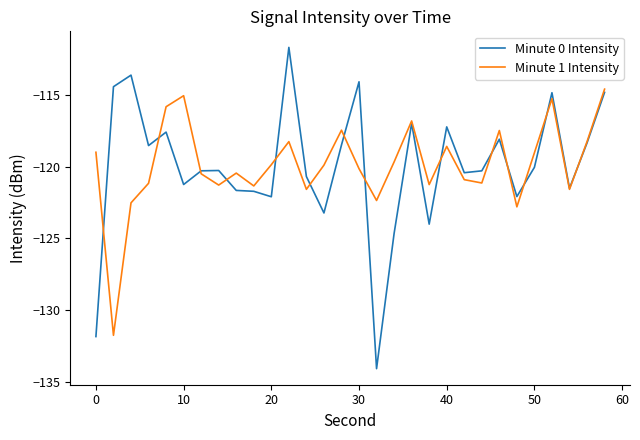

Which series has the widest spread of values?

Minute 0 Intensity